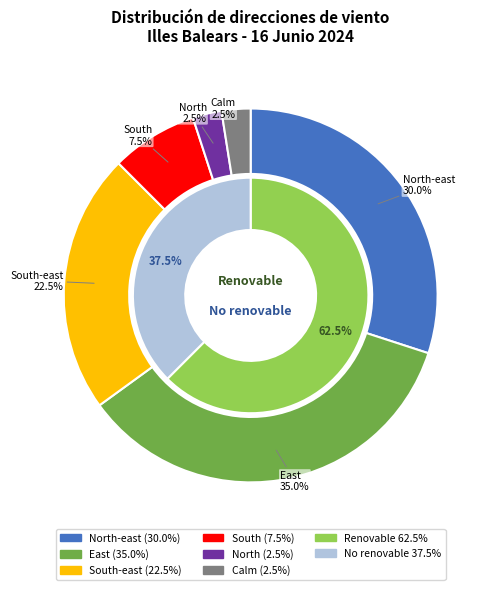

The East slice represents 46% of the pie. True or false?

False